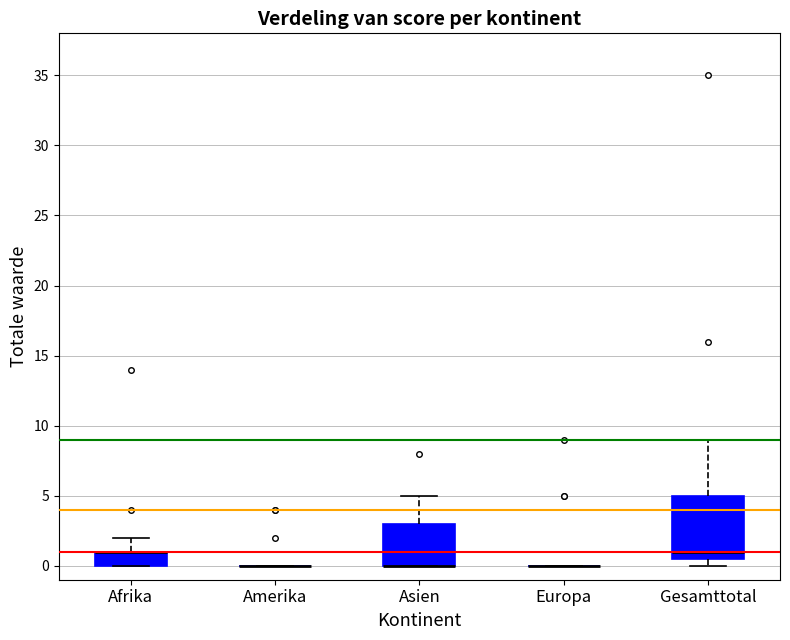

Where is the lower edge of the box for Afrika on the y-axis? The values are not printed on the chart, so give them approximately, as read against the axis.

0.0